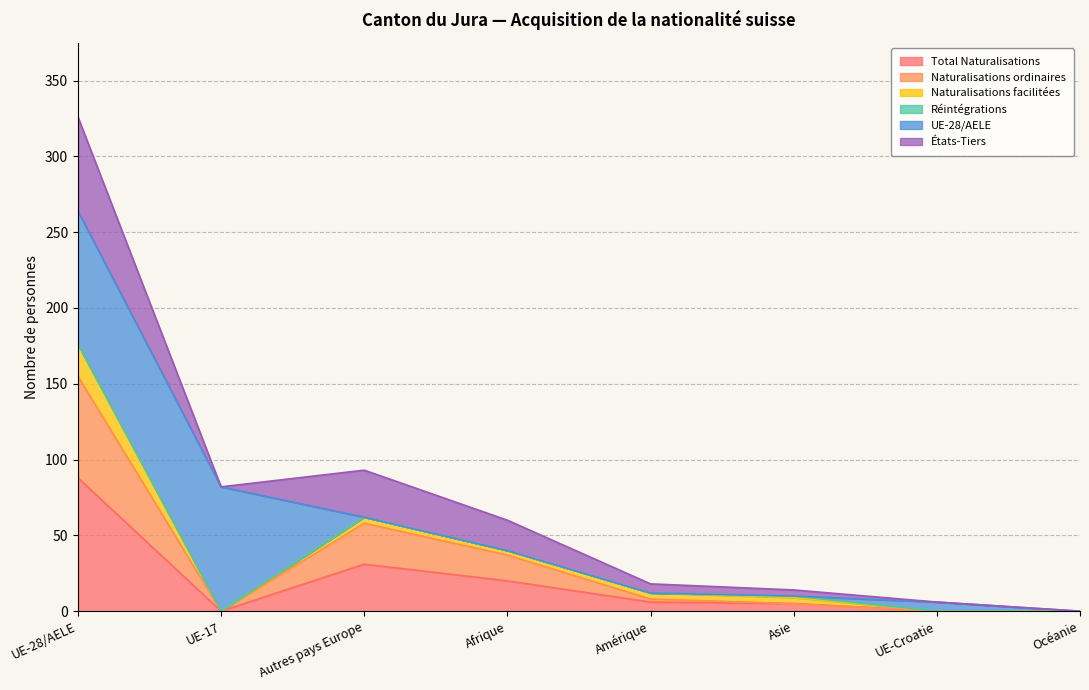

Is it true that États-Tiers equals 0 at Océanie?

True